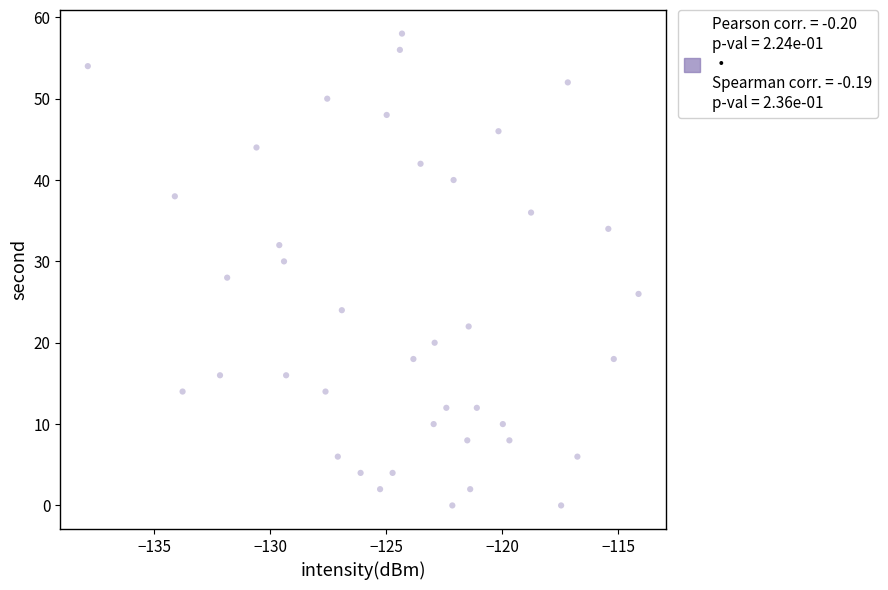

What is the range of Y values (max minus min)?

58